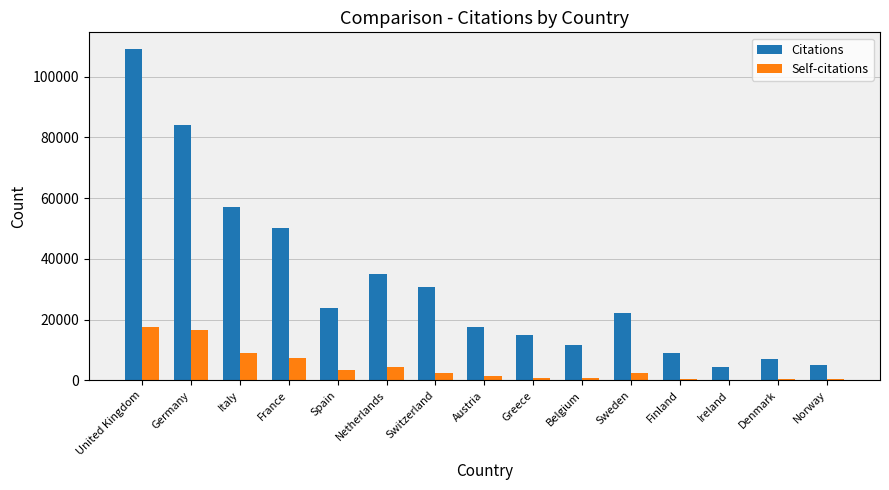

Which series changed the most between Italy and Switzerland?

Citations